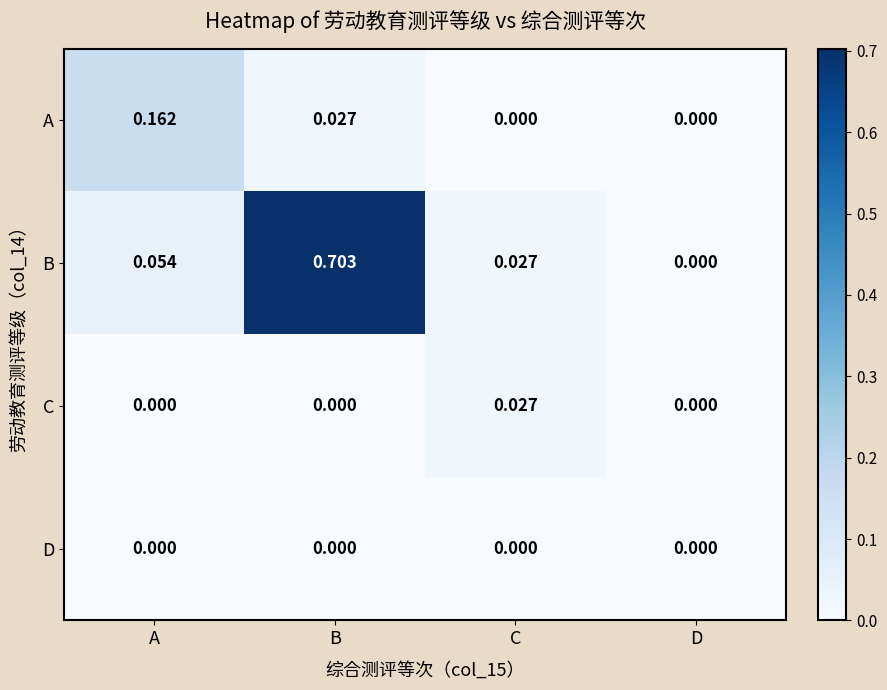

What is the greatest value displayed?

0.7